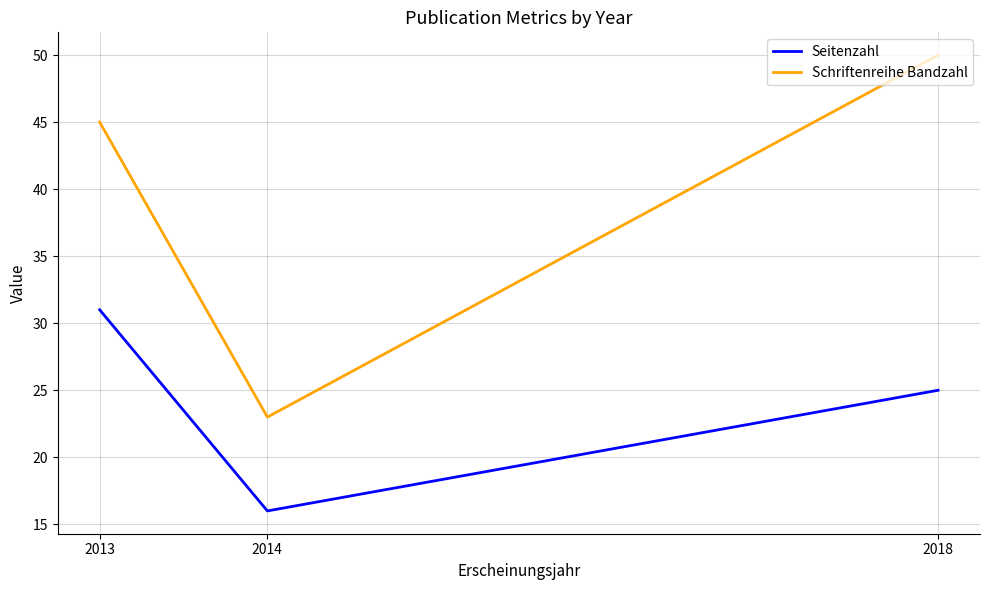

At which label does Schriftenreihe Bandzahl reach its minimum?

2014